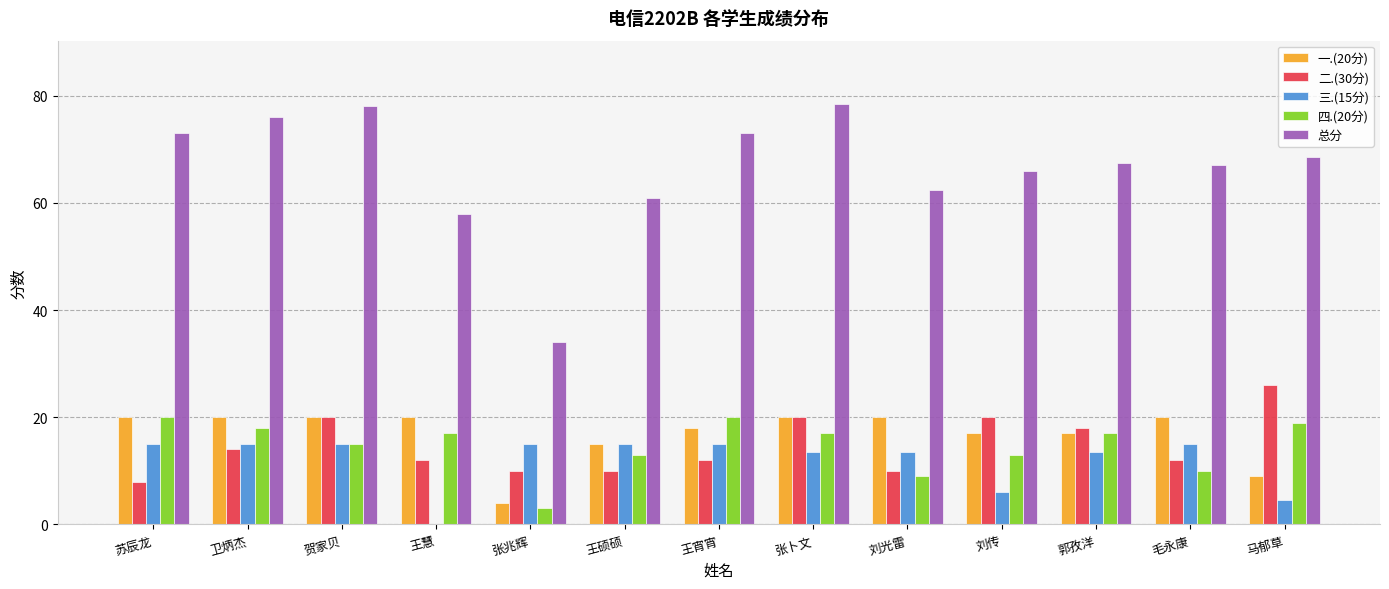

How many groups of bars are there?

13